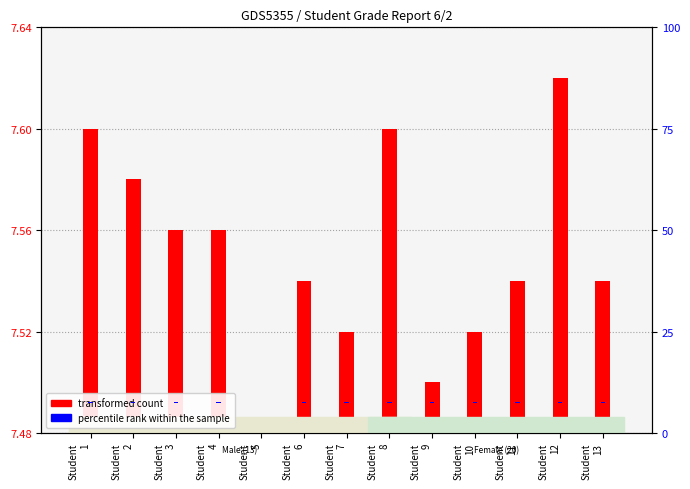

What are all the series names shown in the legend?

transformed count, percentile rank within the sample